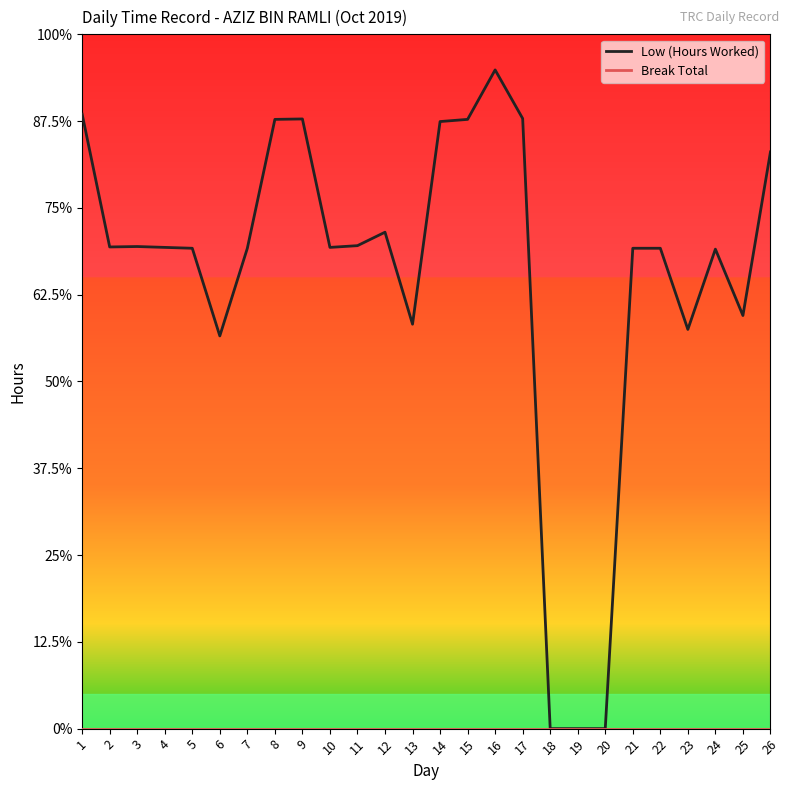

Reading left to right, what are all the values shown in this chart?

Low (Hours Worked): 1=14.2	2=11.1	3=11.1	4=11.1	5=11.1	6=9.1	7=11.1	8=14.0	9=14.1	10=11.1	11=11.1	12=11.4	13=9.3	14=14.0	15=14.0	16=15.2	17=14.1	18=0.0	19=0.0	20=0.0	21=11.1	22=11.1	23=9.2	24=11.1	25=9.5	26=13.3
Break Total: 1=0.0	2=0.0	3=0.0	4=0.0	5=0.0	6=0.0	7=0.0	8=0.0	9=0.0	10=0.0	11=0.0	12=0.0	13=0.0	14=0.0	15=0.0	16=0.0	17=0.0	18=0.0	19=0.0	20=0.0	21=0.0	22=0.0	23=0.0	24=0.0	25=0.0	26=0.0